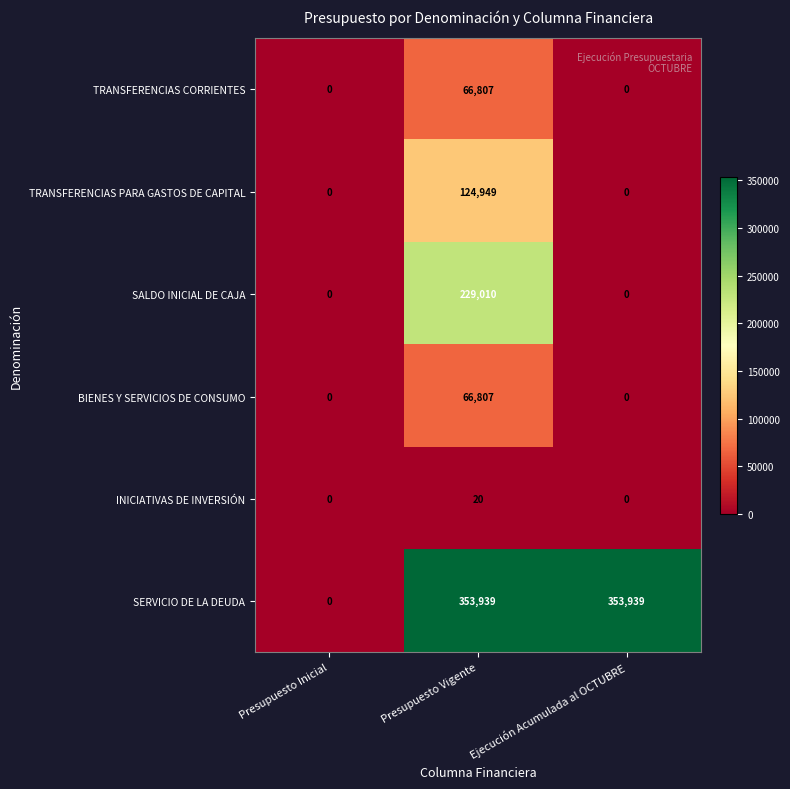

At which category is the sum across all series the highest?

Presupuesto Vigente